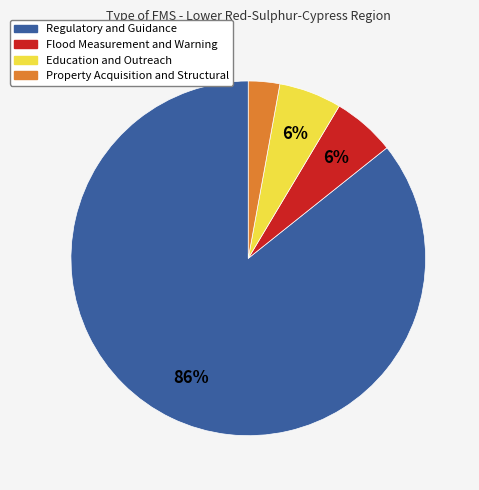

To the nearest percent, what is the average slice percentage?

25%